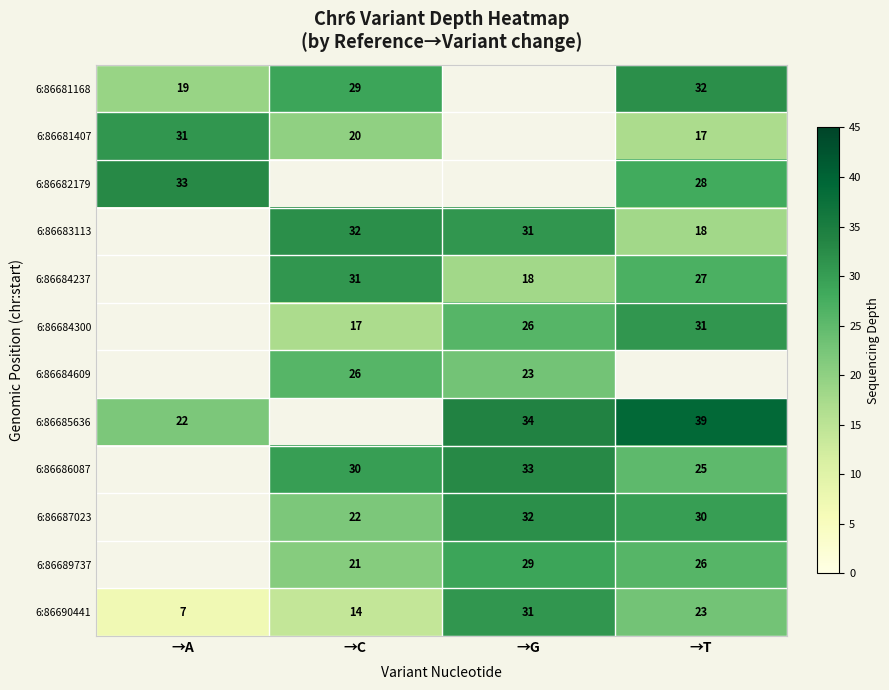

What is the minimum value shown in the chart?

7.0